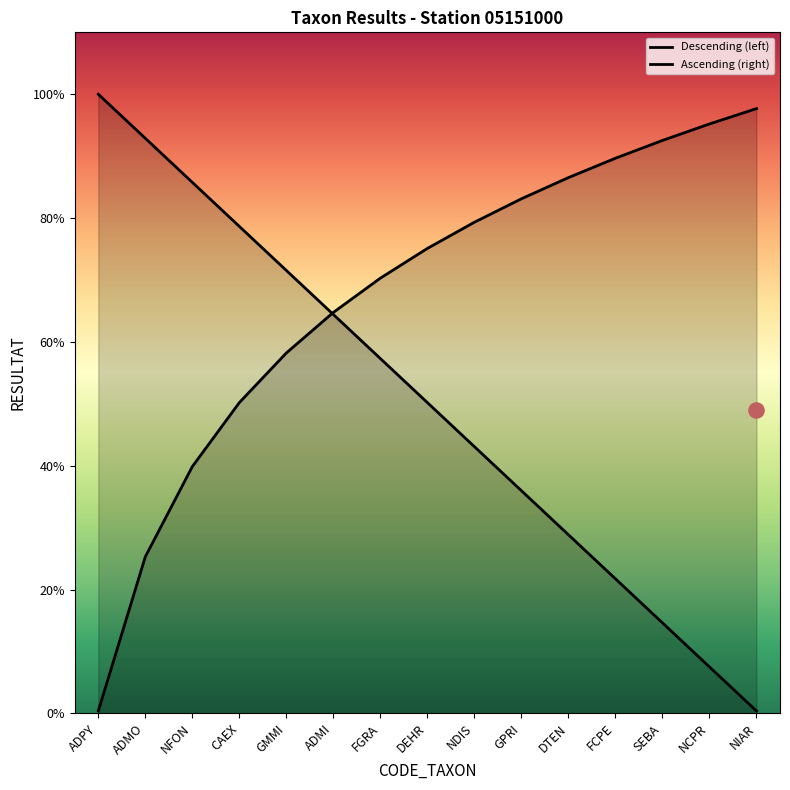

Which series has the largest total across all categories?

Ascending (right)